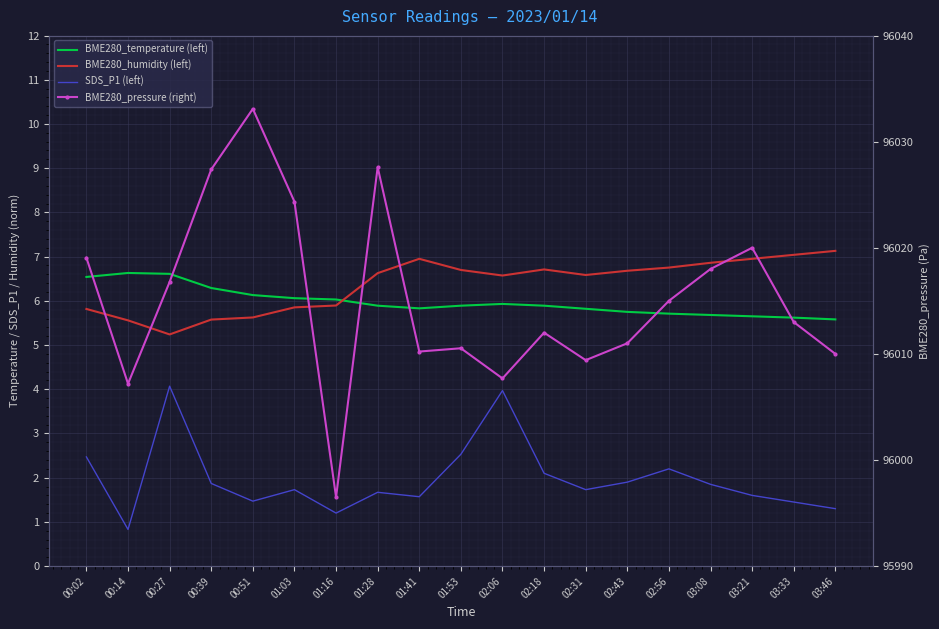

At which label does BME280_pressure (right) first exceed 96013?

00:02